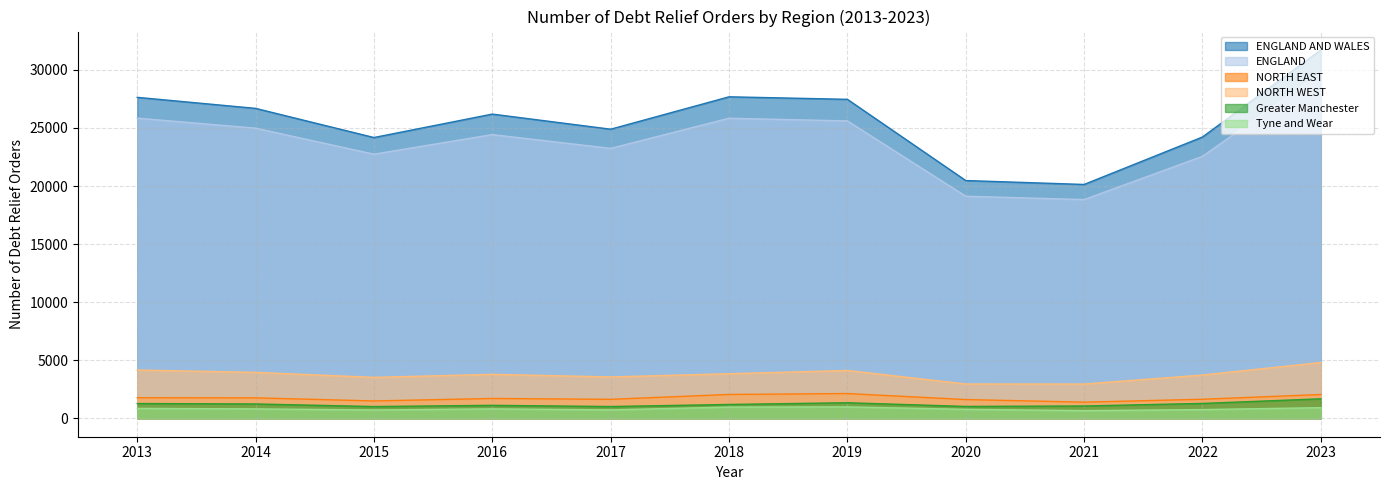

Reading left to right, list all the values displayed in this chart.

ENGLAND AND WALES: 2013=27638	2014=26688	2015=24177	2016=26196	2017=24894	2018=27684	2019=27467	2020=20473	2021=20136	2022=24221	2023=31717
ENGLAND: 2013=25846	2014=24984	2015=22742	2016=24430	2017=23243	2018=25838	2019=25608	2020=19121	2021=18835	2022=22558	2023=29732
NORTH EAST: 2013=1774	2014=1761	2015=1494	2016=1709	2017=1634	2018=2054	2019=2132	2020=1615	2021=1389	2022=1640	2023=2049
NORTH WEST: 2013=4160	2014=3955	2015=3526	2016=3785	2017=3563	2018=3838	2019=4120	2020=2955	2021=2952	2022=3728	2023=4805
Greater Manchester: 2013=1271	2014=1235	2015=1012	2016=1116	2017=1013	2018=1192	2019=1341	2020=1022	2021=1061	2022=1280	2023=1678
Tyne and Wear: 2013=854	2014=812	2015=718	2016=813	2017=726	2018=967	2019=982	2020=773	2021=660	2022=751	2023=916